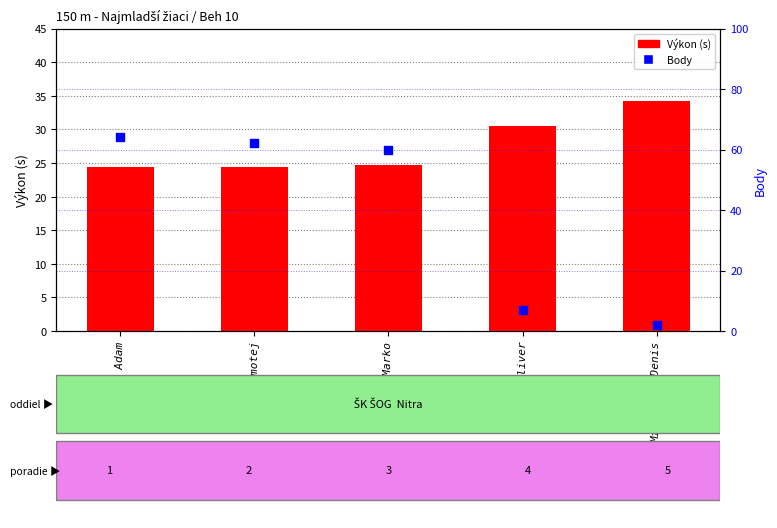

What is the total value across all series at Mikulášik Denis?

36.2